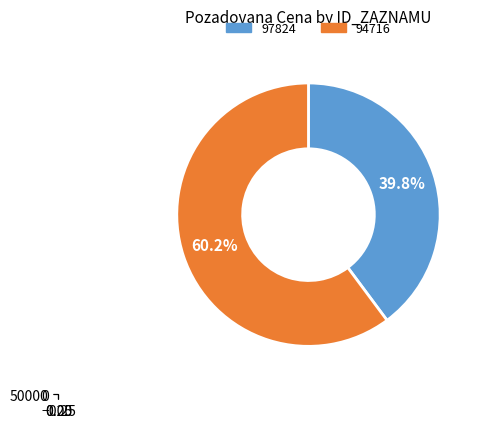

To the nearest percent, what is the difference between the largest and smallest slice percentages?

20%